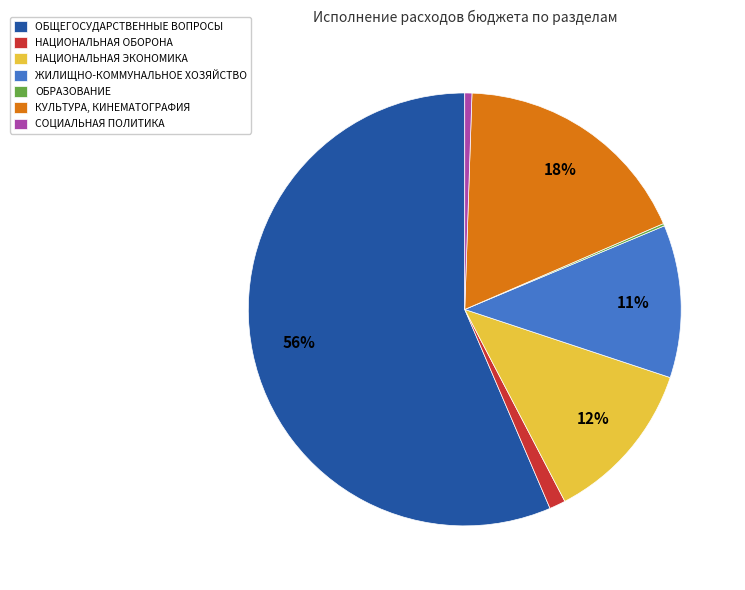

What percentage is the КУЛЬТУРА, КИНЕМАТОГРАФИЯ slice, to the nearest percent?

18%